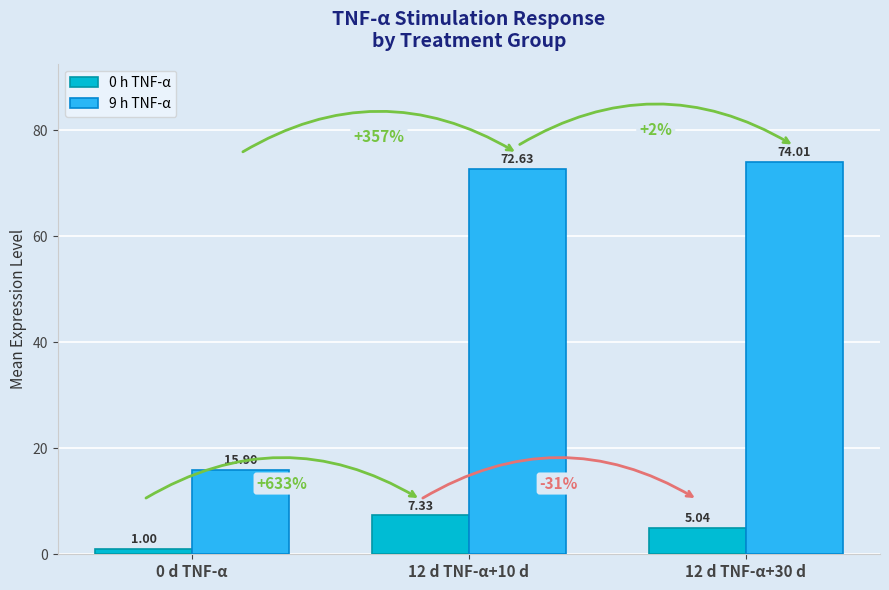

Which series has the widest spread of values?

9 h TNF-α